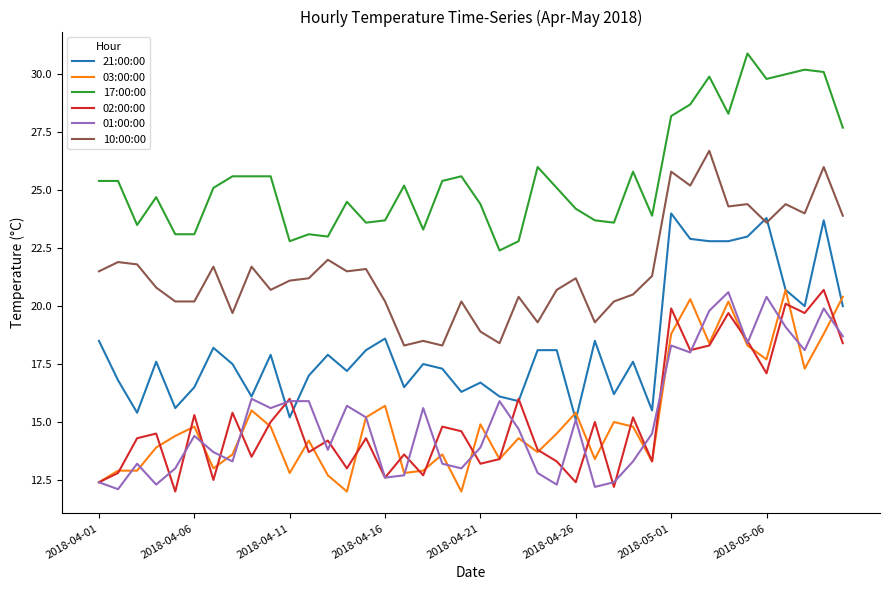

What is the smallest value displayed?

12.0